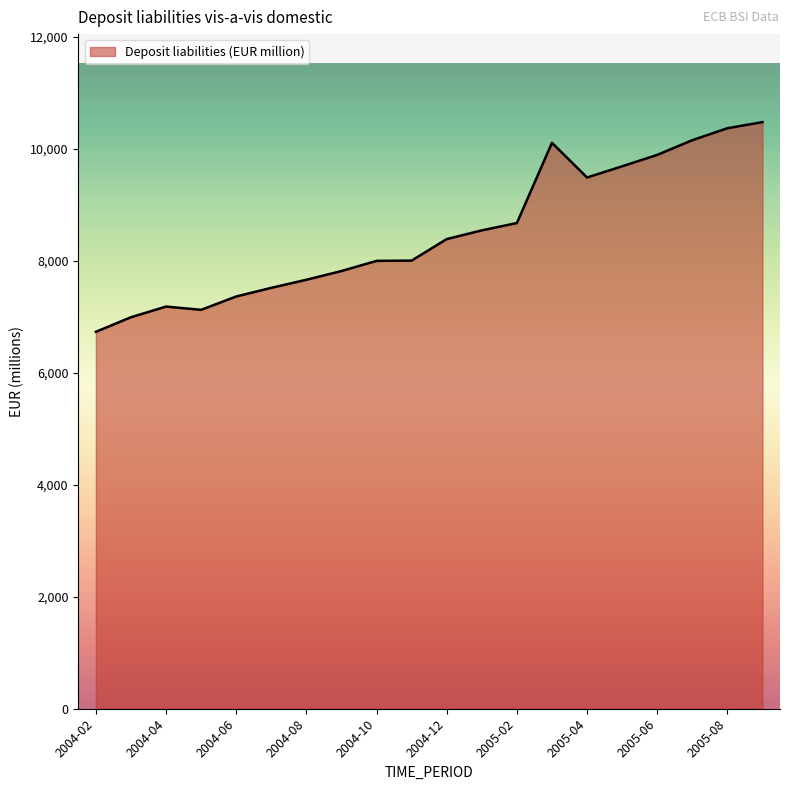

What is the difference between the maximum and minimum values?

3744.5